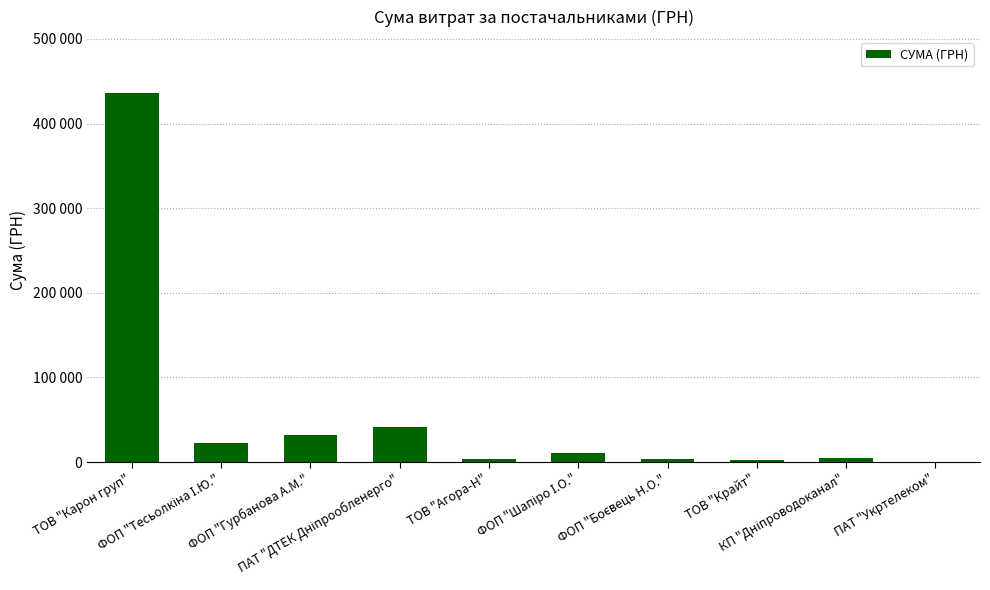

List the labels in order of value, smallest first.

ПАТ "Укртелеком", ТОВ "Крайт", ФОП "Боєвець Н.О.", ТОВ "Агора-Н", КП "Дніпроводоканал", ФОП "Шапіро І.О.", ФОП "Тесьолкіна І.Ю.", ФОП "Гурбанова А.М.", ПАТ "ДТЕК Дніпрообленерго", ТОВ "Карон груп"